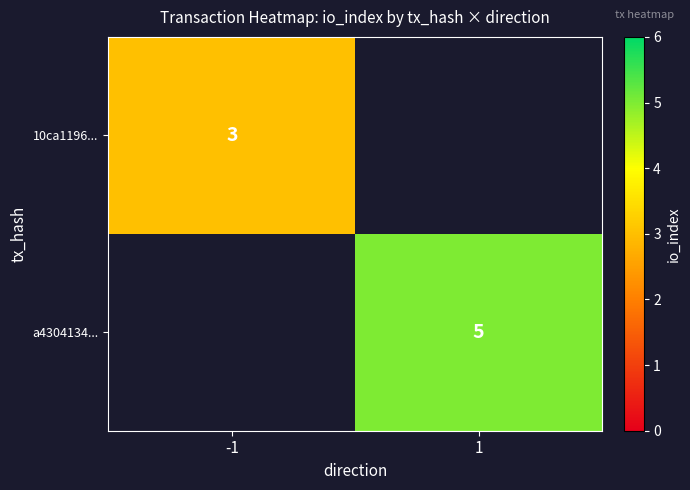

Which category has the lowest value across all series?

-1